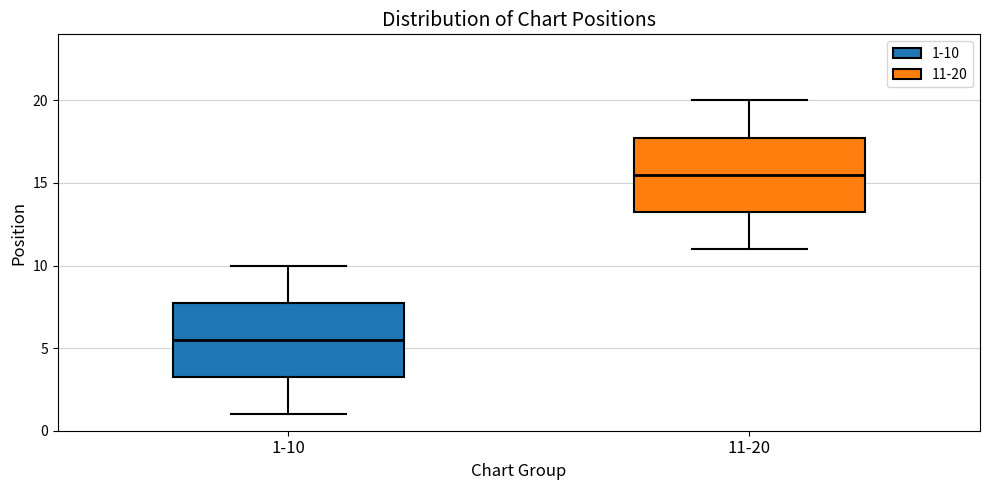

Where is the upper edge of the box for 11-20 on the y-axis? The values are not printed on the chart, so give them approximately, as read against the axis.

18.0